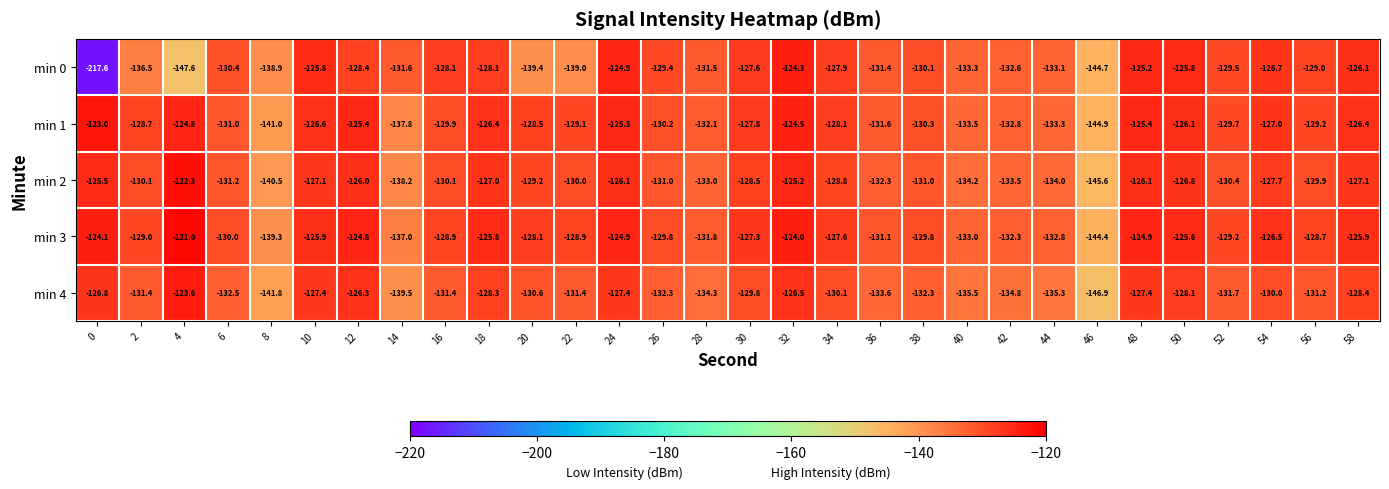

At 36, list the series in order from largest to smallest.

min 3, min 0, min 1, min 2, min 4